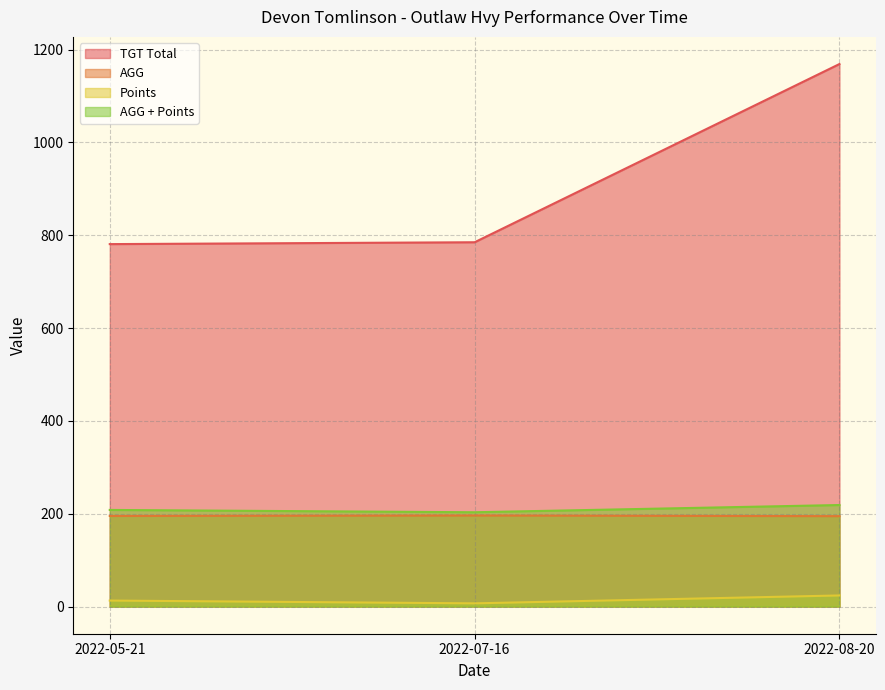

How many distinct data groups are displayed?

4